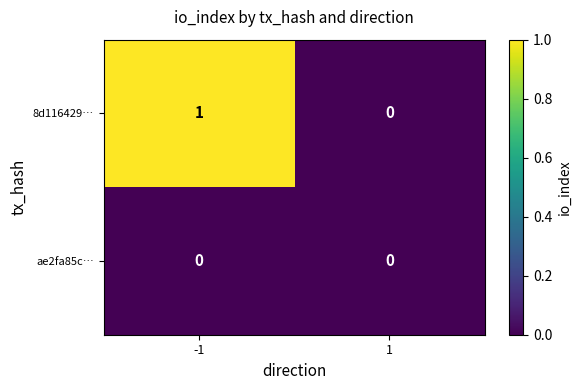

Rank the series by their maximum value, from highest to lowest.

8d116429…, ae2fa85c…